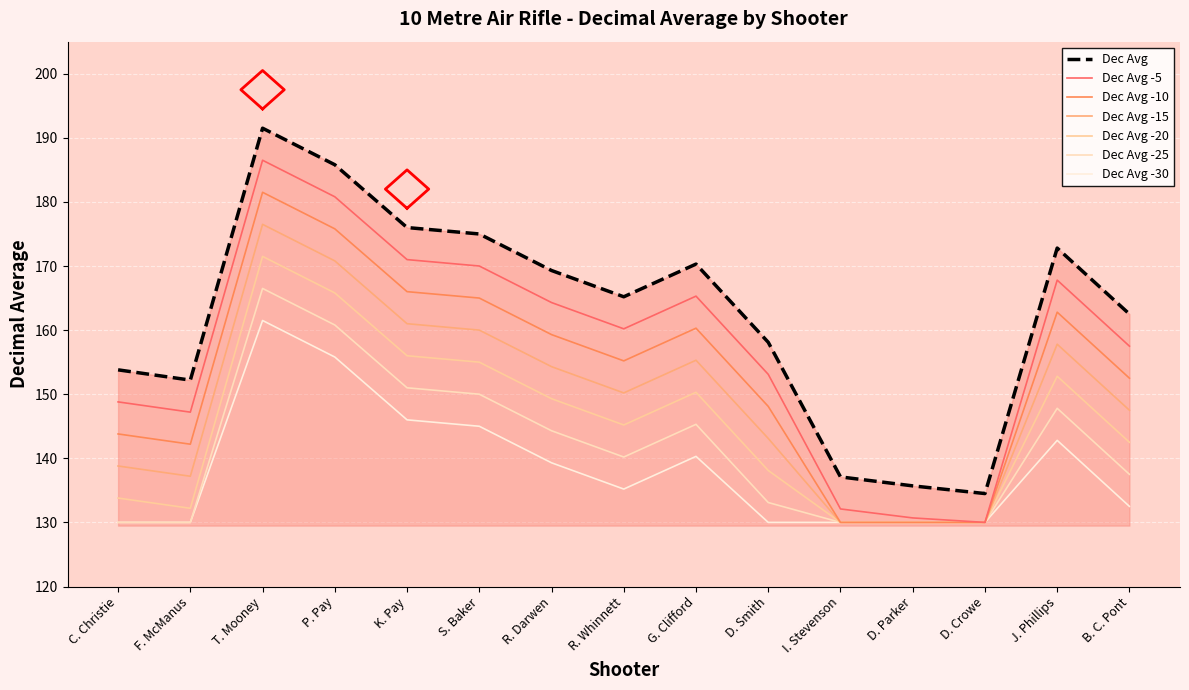

How many points are lower than both their immediate neighbors (excluding endpoints)?

3